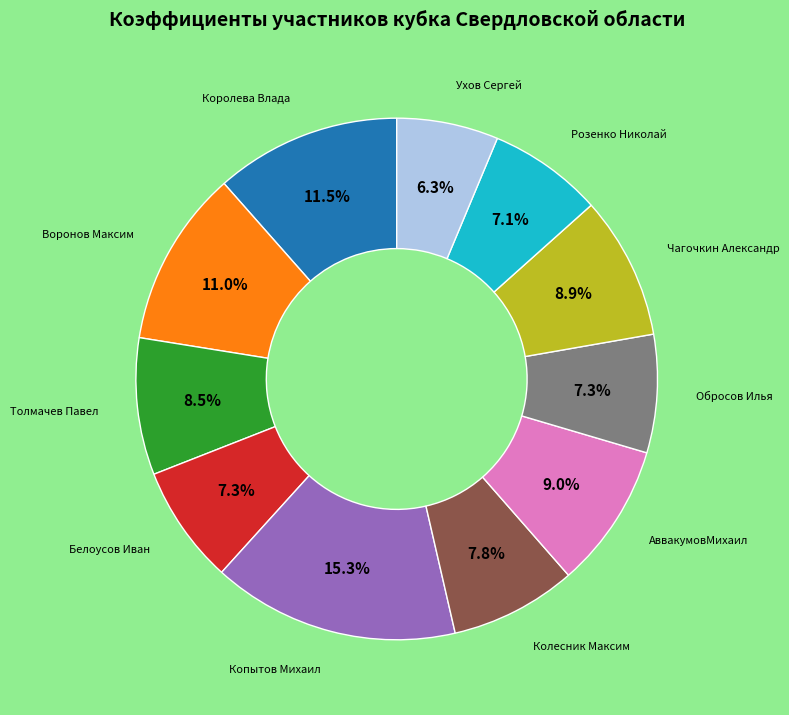

Is there a majority slice in this chart?

No